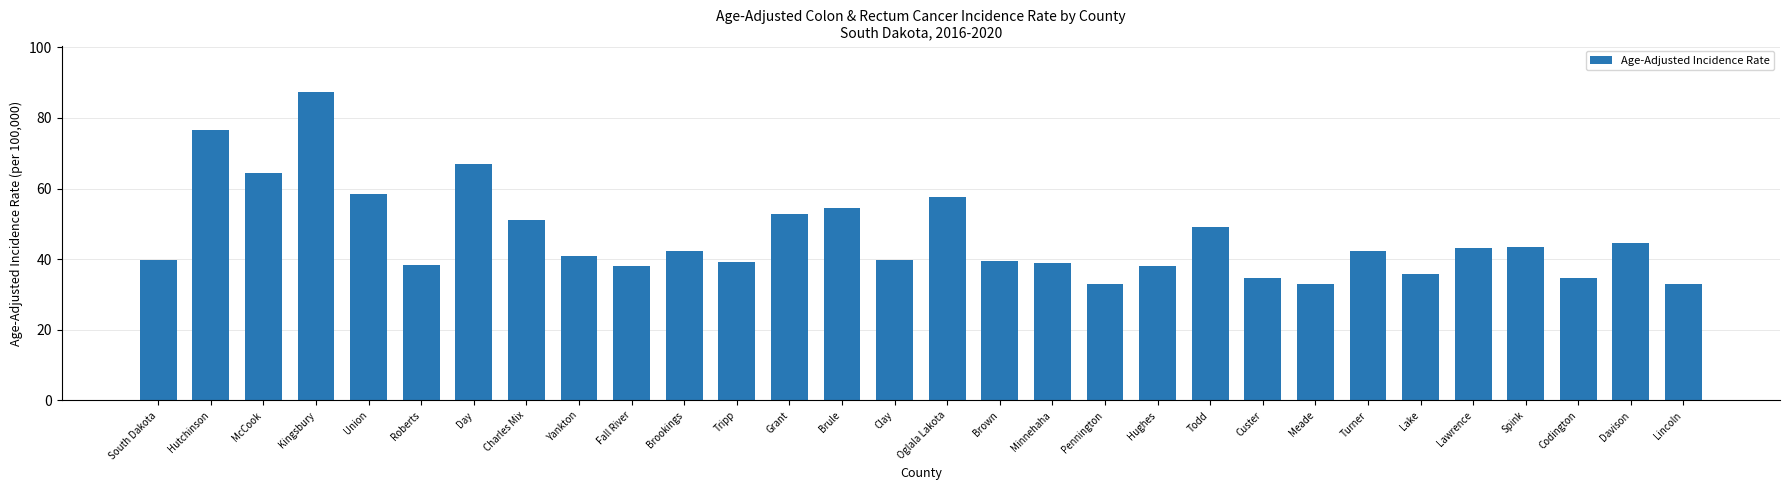

What is the approximate value at Todd?

49.1